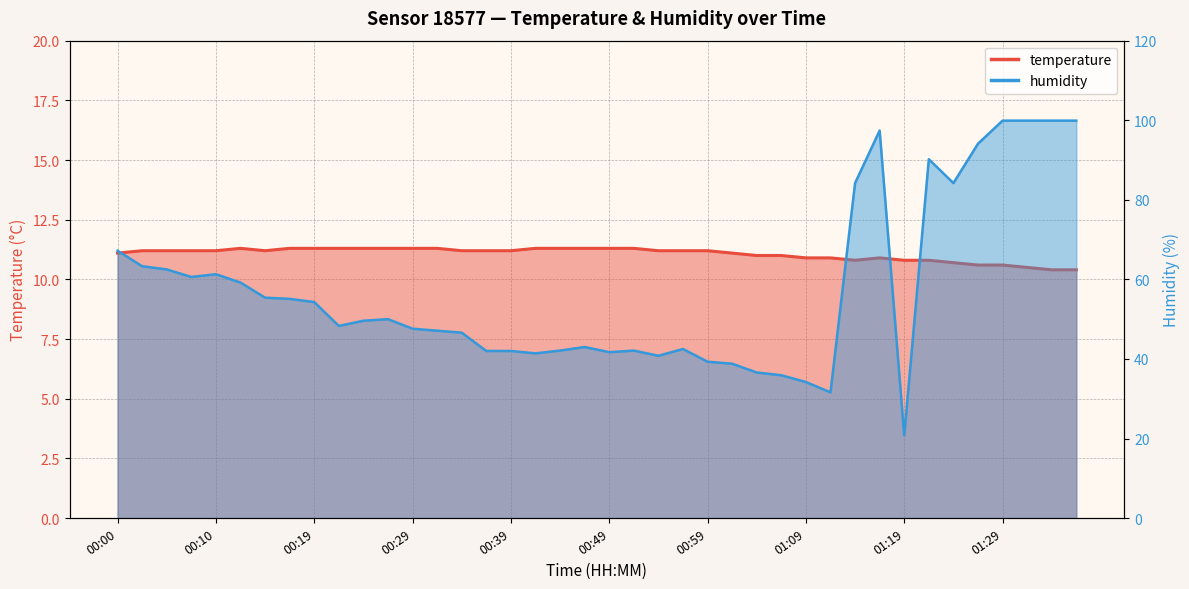

True or false: humidity and temperature intersect in this chart.

False